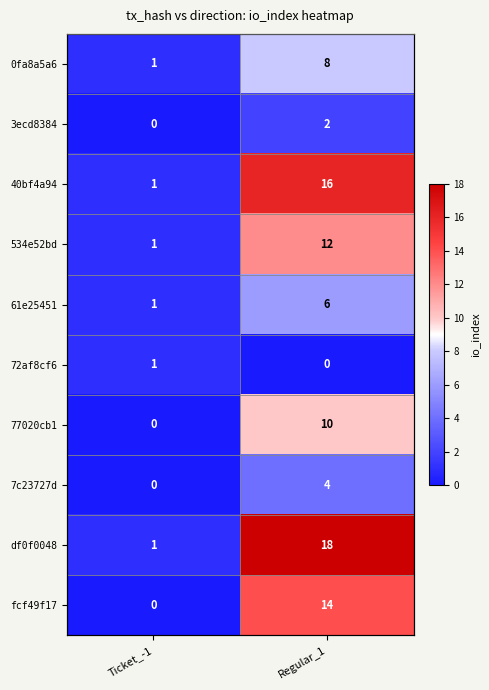

Rank the series at Regular_1 from highest to lowest value.

df0f0048, 40bf4a94, fcf49f17, 534e52bd, 77020cb1, 0fa8a5a6, 61e25451, 7c23727d, 3ecd8384, 72af8cf6